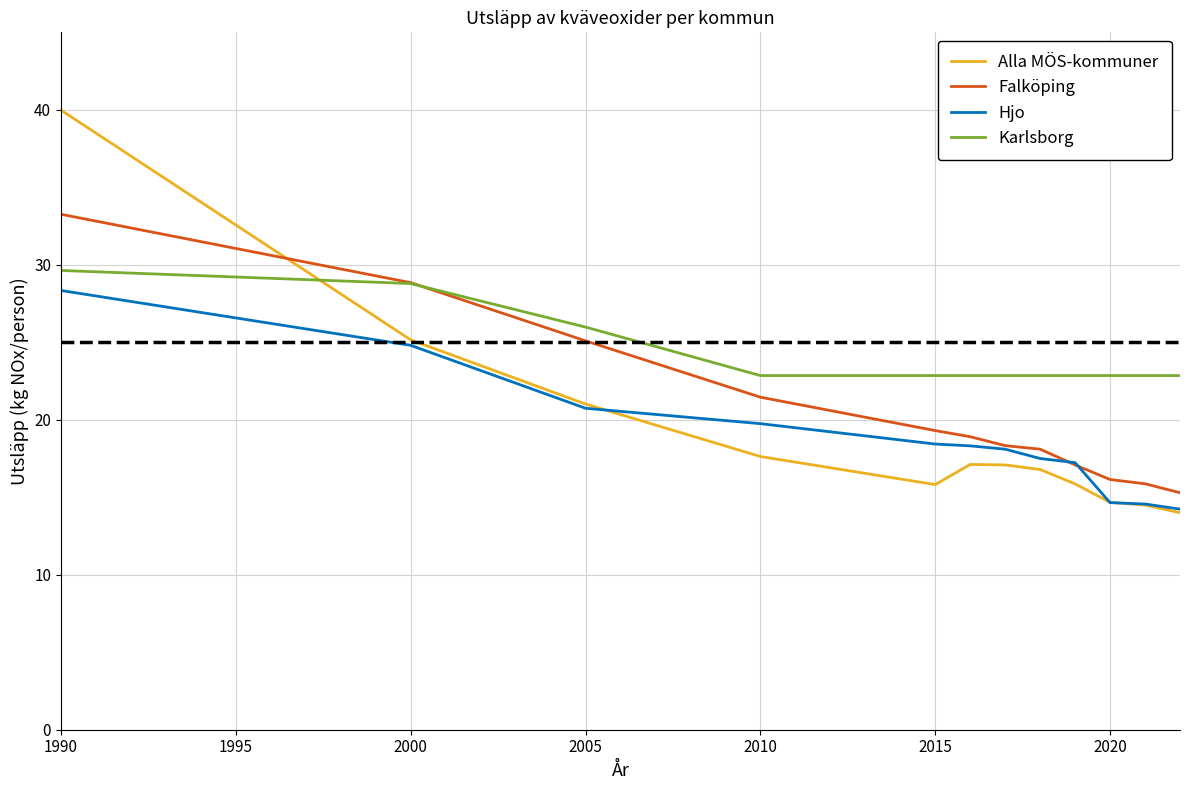

What is the minimum value shown in the chart?

14.0